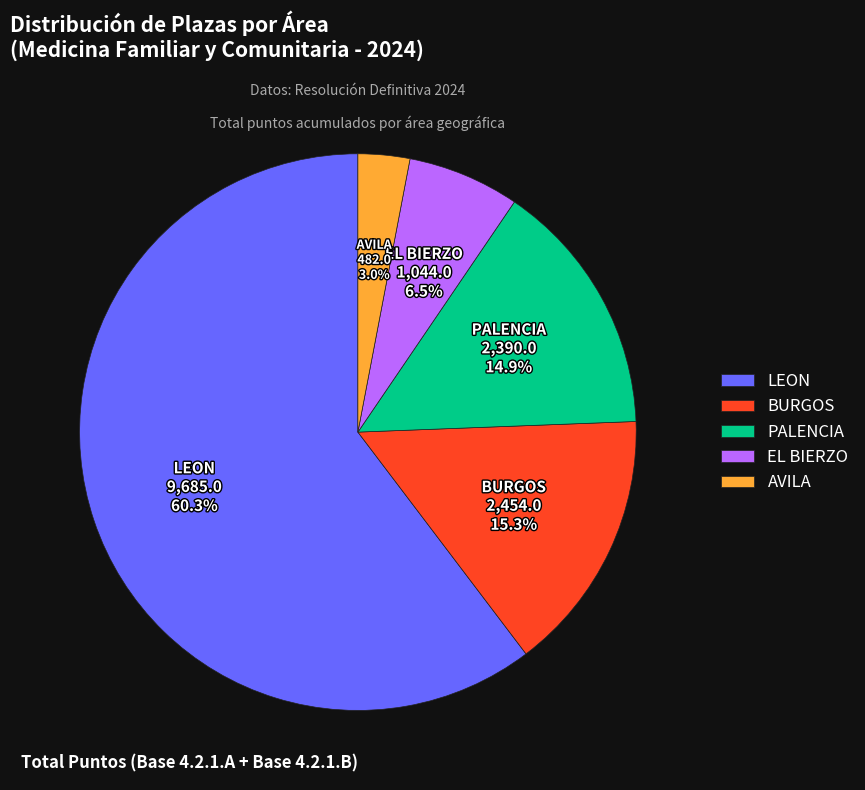

How many segments does this pie chart have?

5